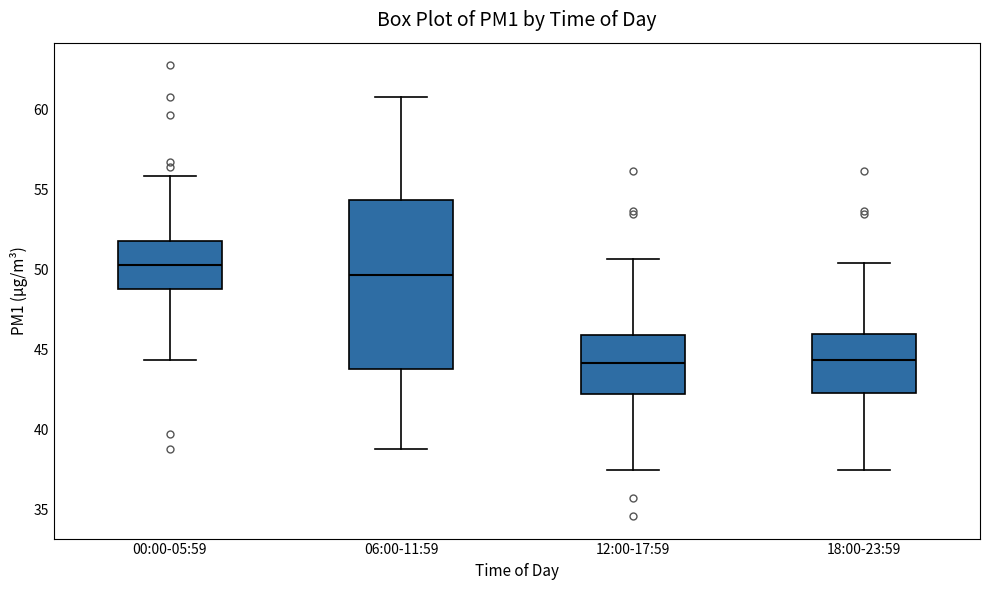

Which box is the tallest, from its lower edge to its upper edge?

06:00-11:59